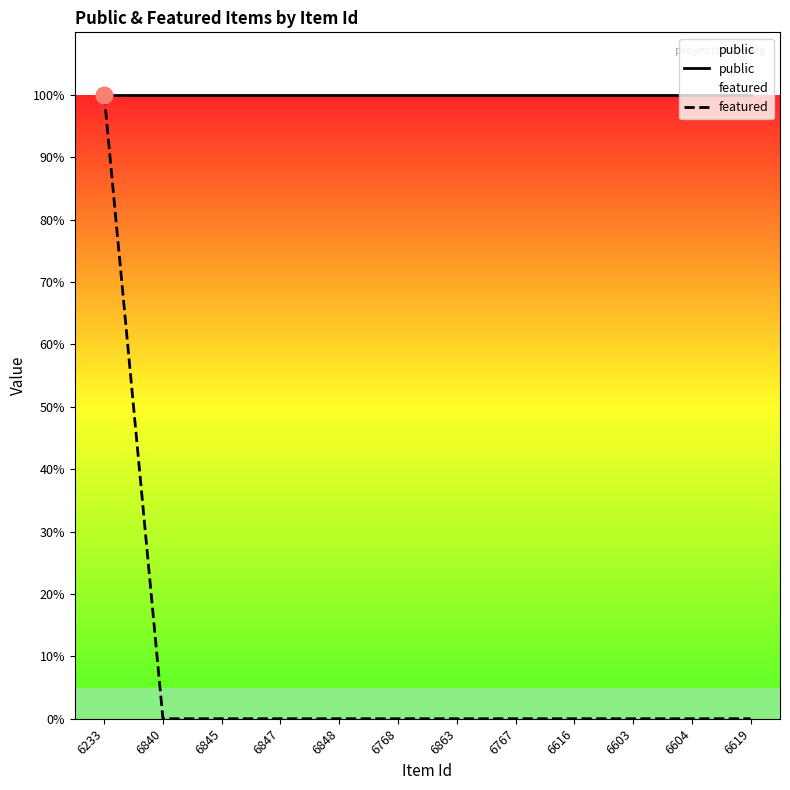

Is this an area chart (filled region under the line)?

No